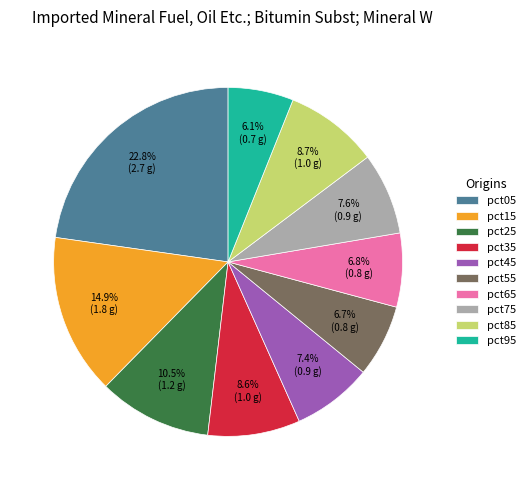

Which category has the biggest portion of the pie?

pct05